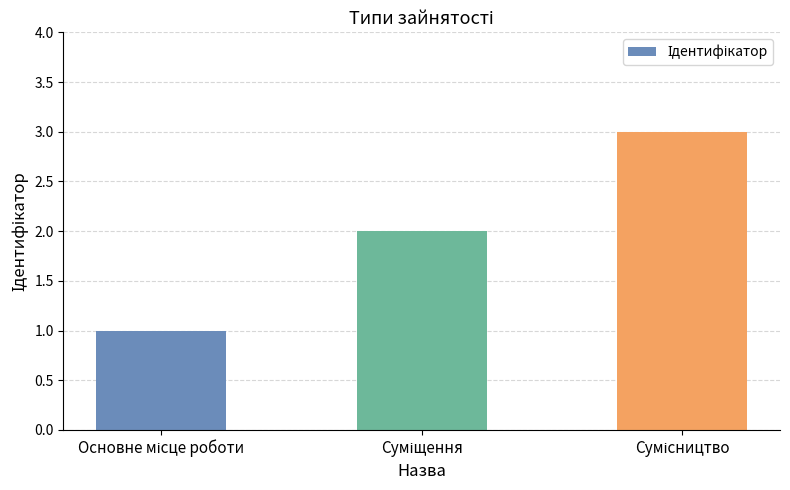

What is the maximum value shown in the chart?

3